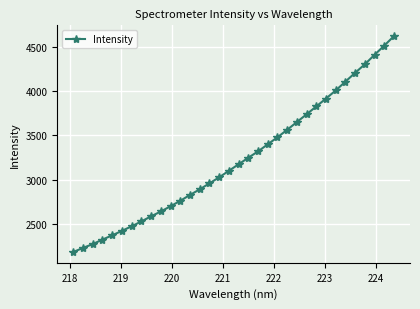

What is the difference between the maximum and minimum values?

2436.3